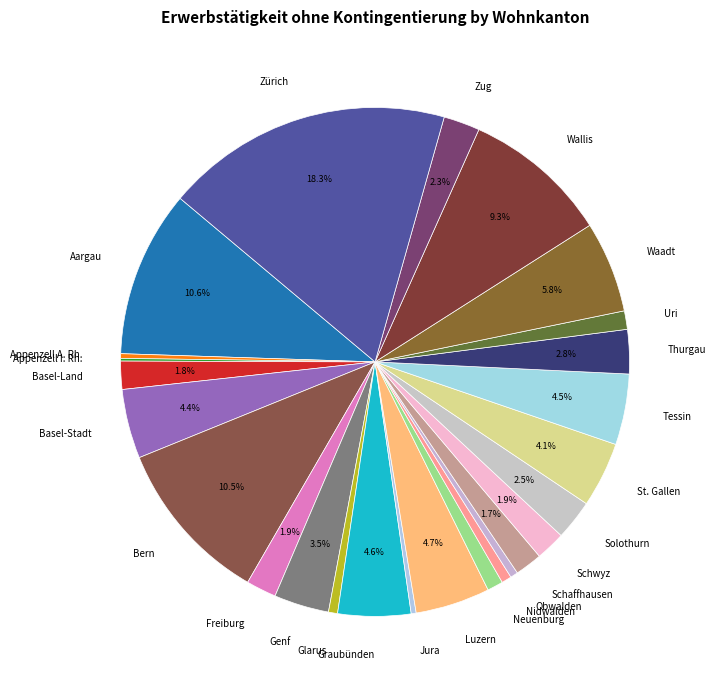

Between Tessin and Neuenburg, which is larger?

Tessin